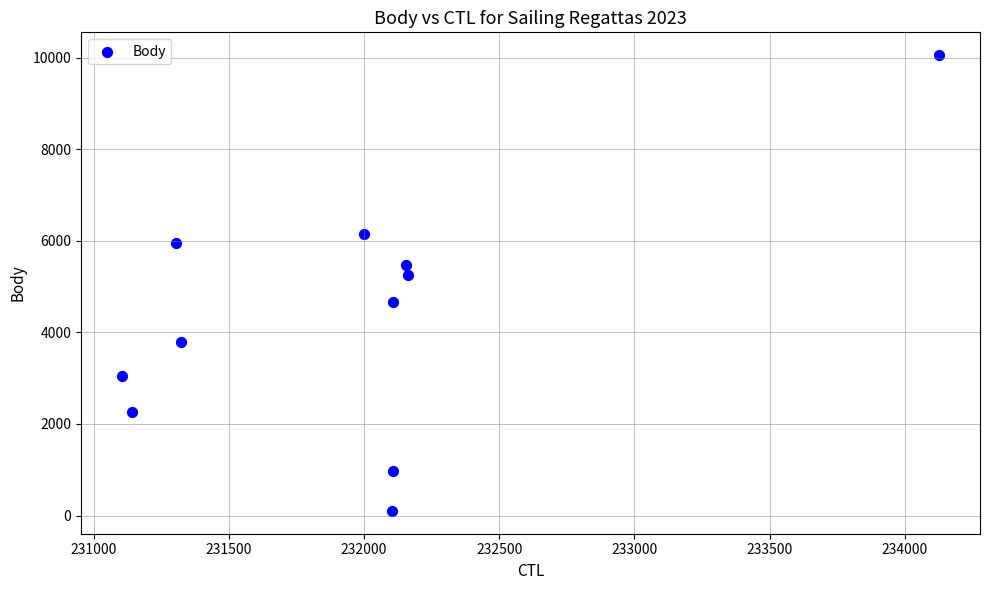

What is the range of Y values (max minus min)?

9953